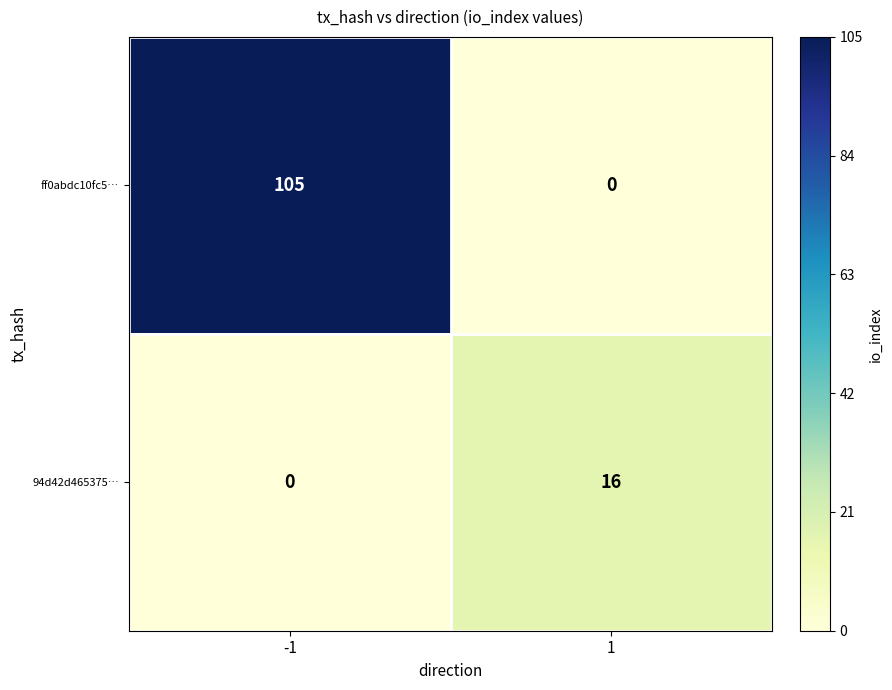

What is the sum of the 94d42d465375… values at 1 and -1?

16